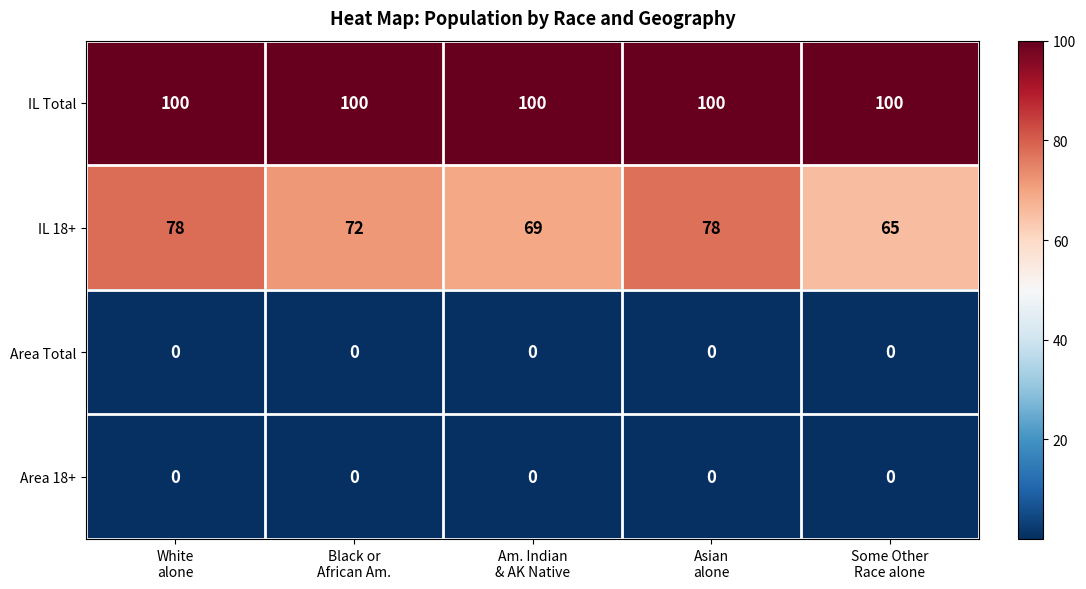

Which series has the largest range (max minus min)?

IL 18+